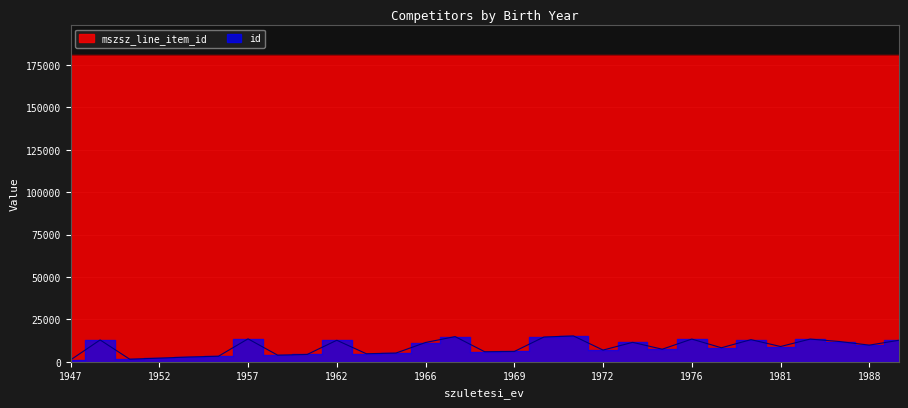

Reading left to right, list all the values displayed in this chart.

1947=1105	1948=12900	1949=1548	1952=2168	1955=2836	1956=3293	1957=13542	1959=3920	1961=4343	1962=12703	1963=4755	1965=5162	1966=11382	1967=14860	1968=5932	1969=6092	1970=14613	1971=15256	1972=6920	1973=11479	1974=7432	1976=13404	1977=8288	1980=13065	1981=9019	1984=13403	1987=11944	1988=9835	1992=12702